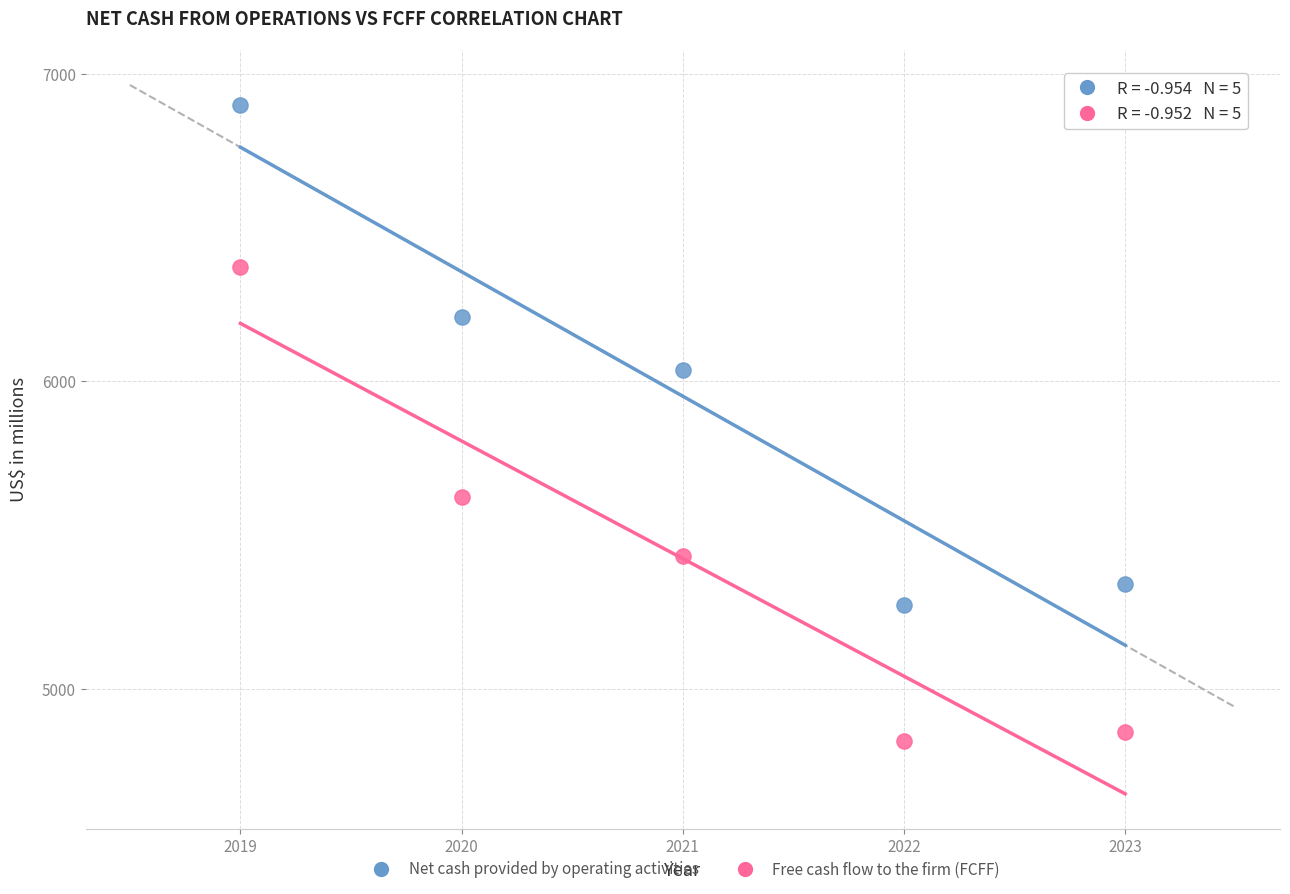

Which series reaches the maximum Y coordinate?

Net cash provided by operating activities